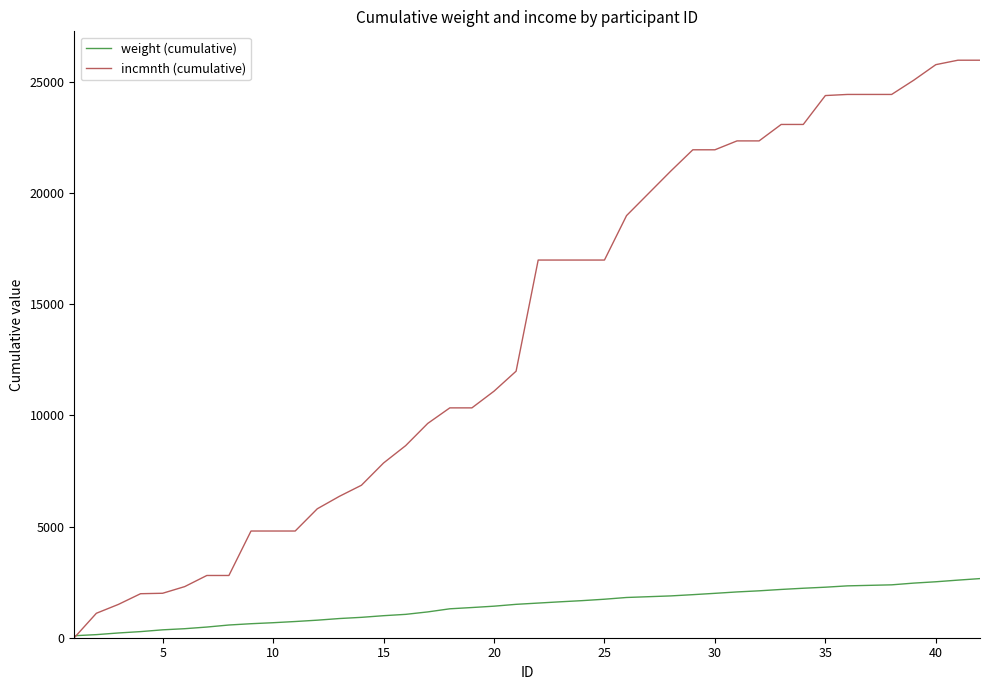

What is the greatest value displayed?

25980